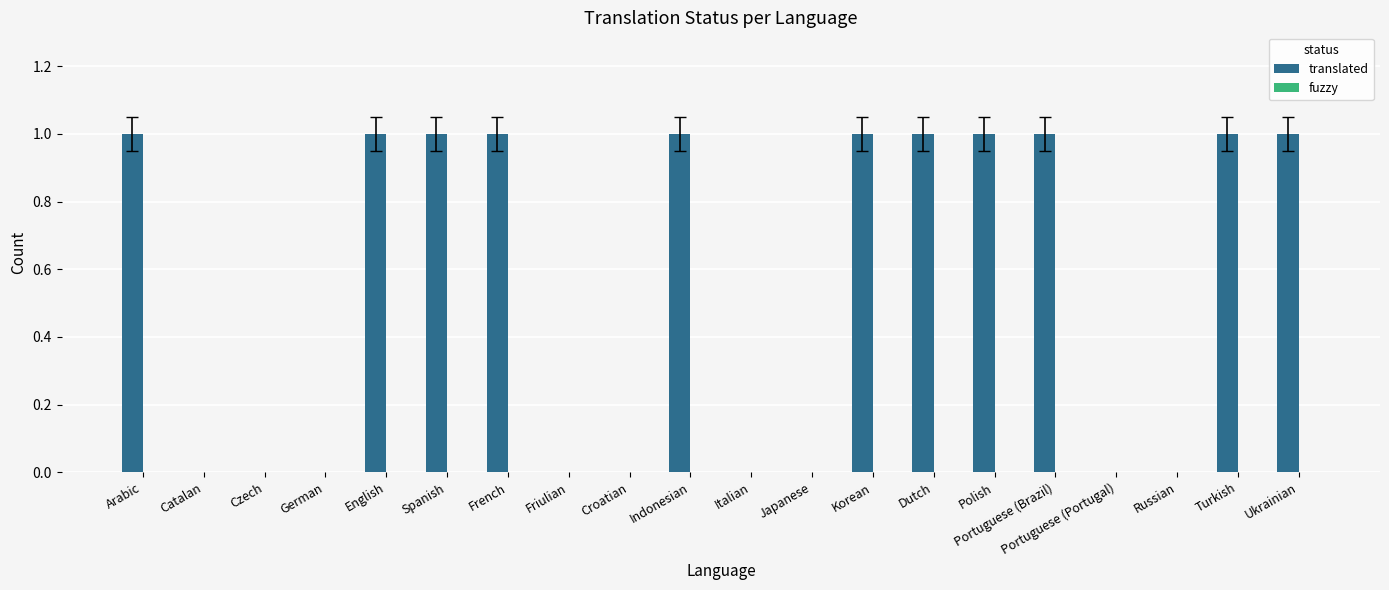

Which has a higher value, Portuguese (Brazil) or Croatian?

Portuguese (Brazil)